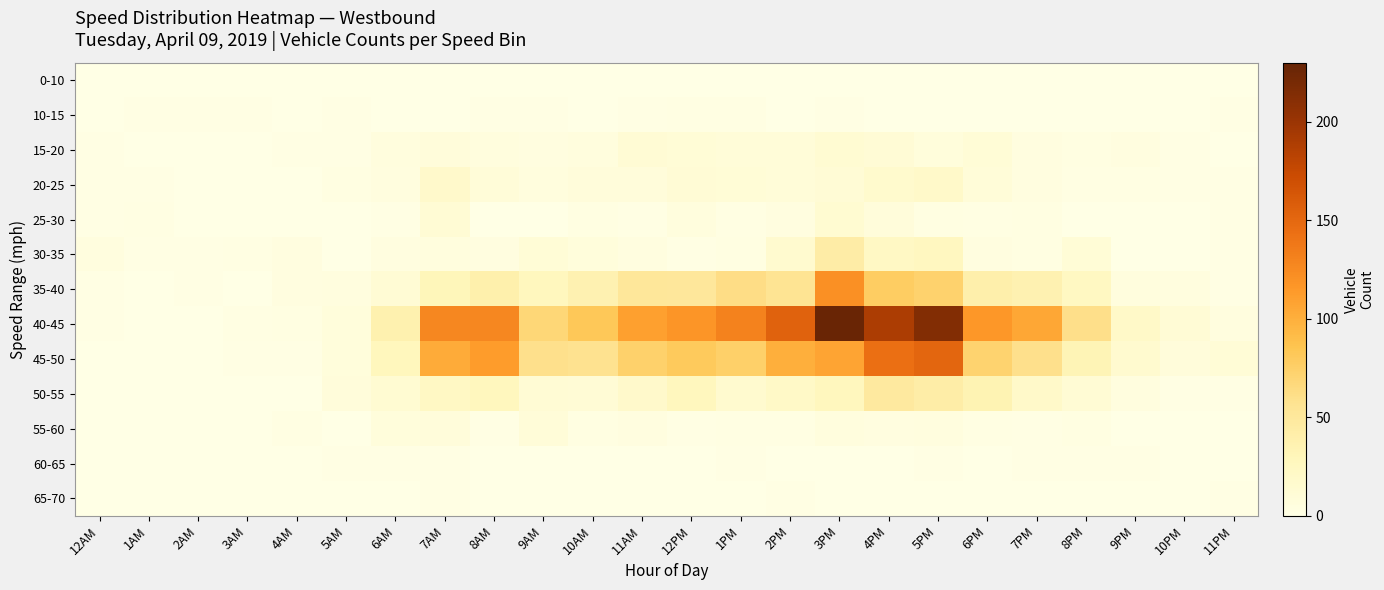

At which category does the chart reach its minimum across all series?

12AM